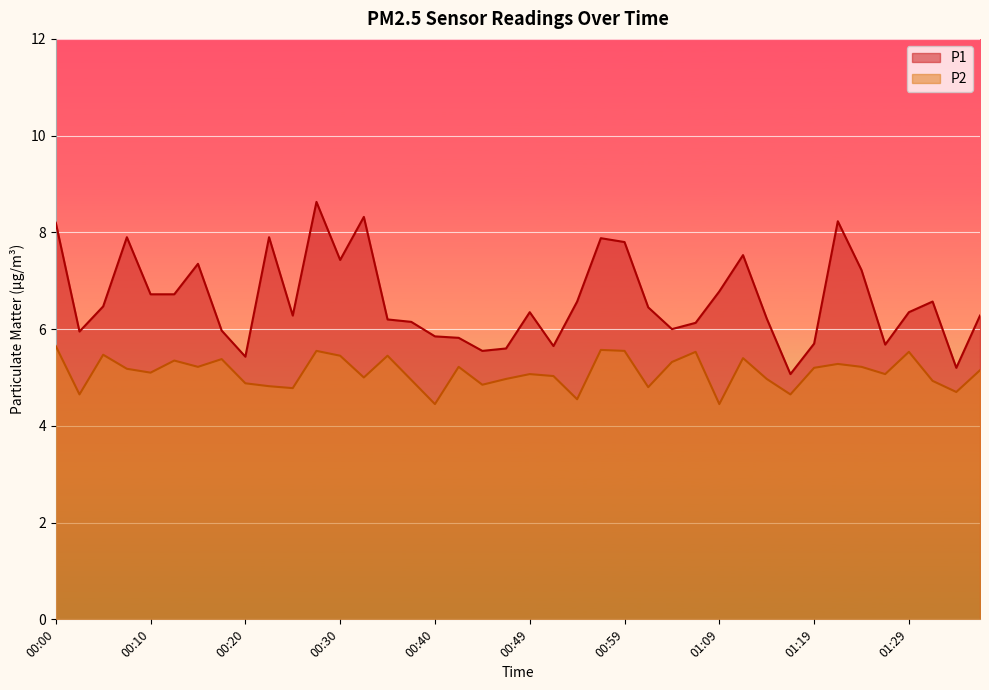

What is the sum of the P1 values at 01:29 and 00:49?

12.7